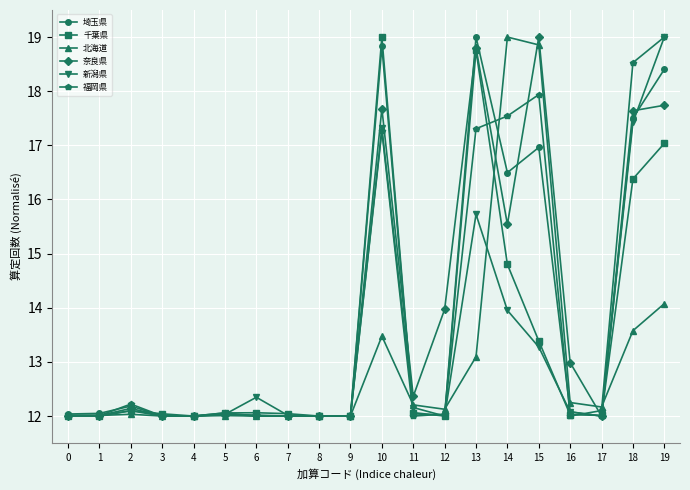

At which category is the sum across all series the highest?

19